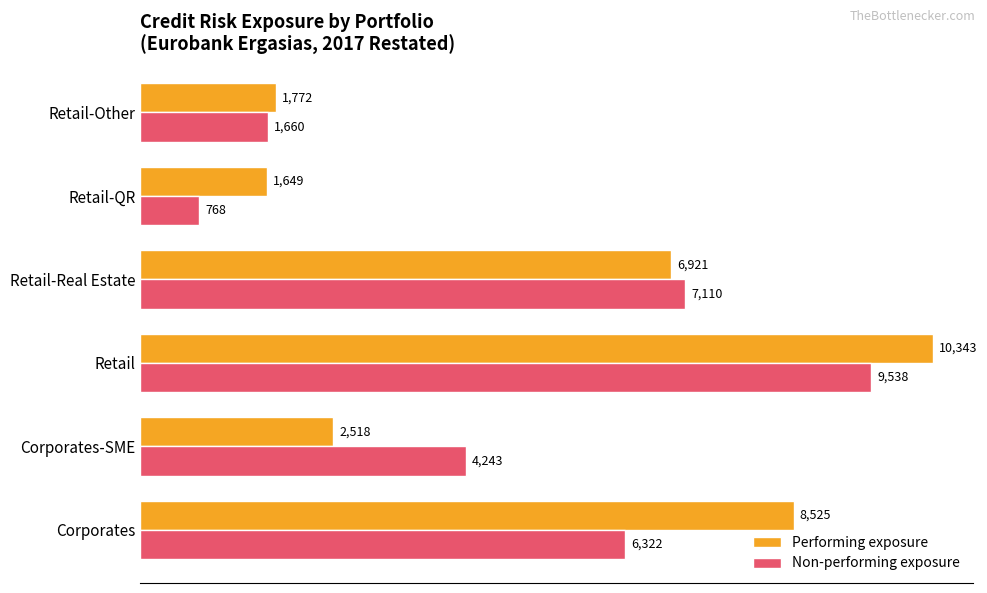

What is the difference between the maximum and minimum values in the Non-performing exposure series?

8770.0